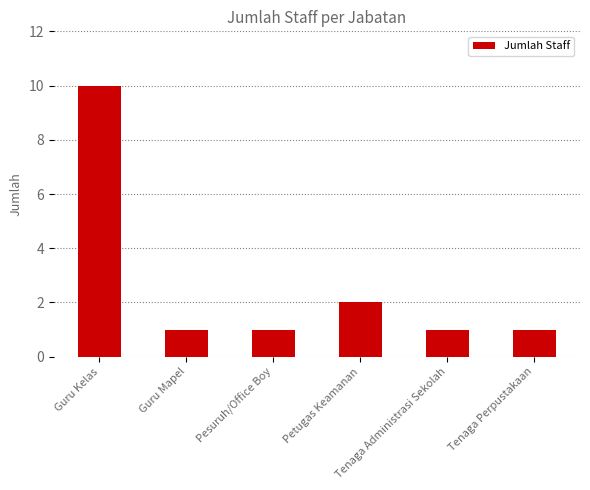

The chart shows a value of 1 at Tenaga Perpustakaan. True or false?

True